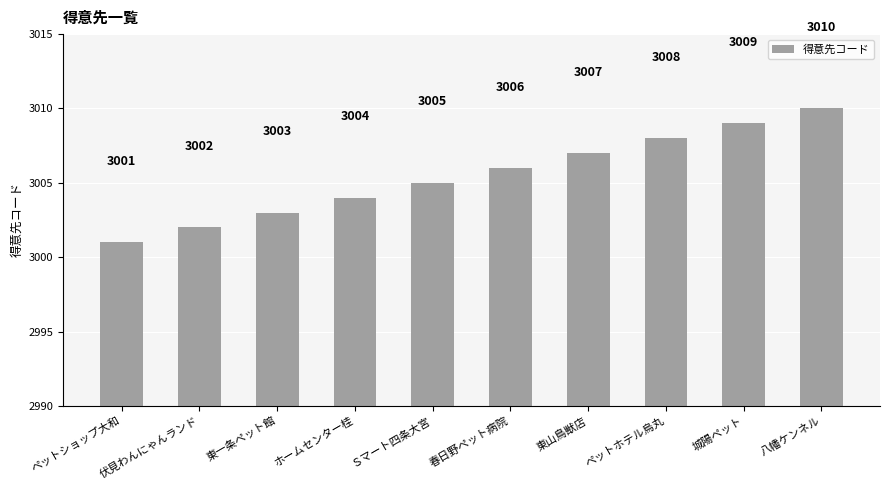

Rank the categories by value from lowest to highest.

ペットショップ大和, 伏見わんにゃんランド, 東一条ペット館, ホームセンター桂, Ｓマート四条大宮, 春日野ペット病院, 東山鳥獣店, ペットホテル烏丸, 城陽ペット, 八幡ケンネル